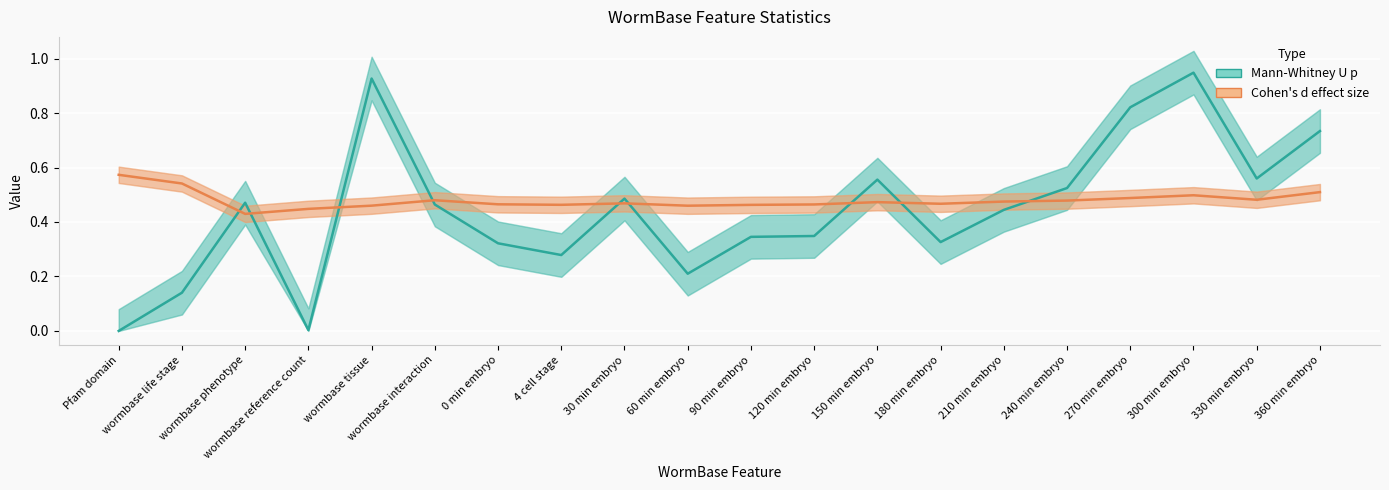

What position from the left is 150 min embryo?

13